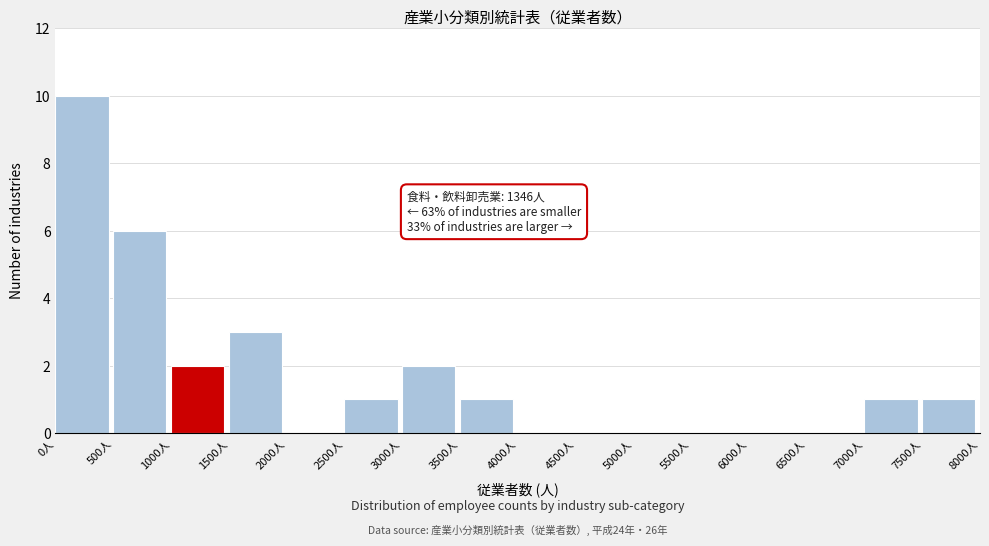

Over which range of the x-axis is the bar tallest?

0 to 500